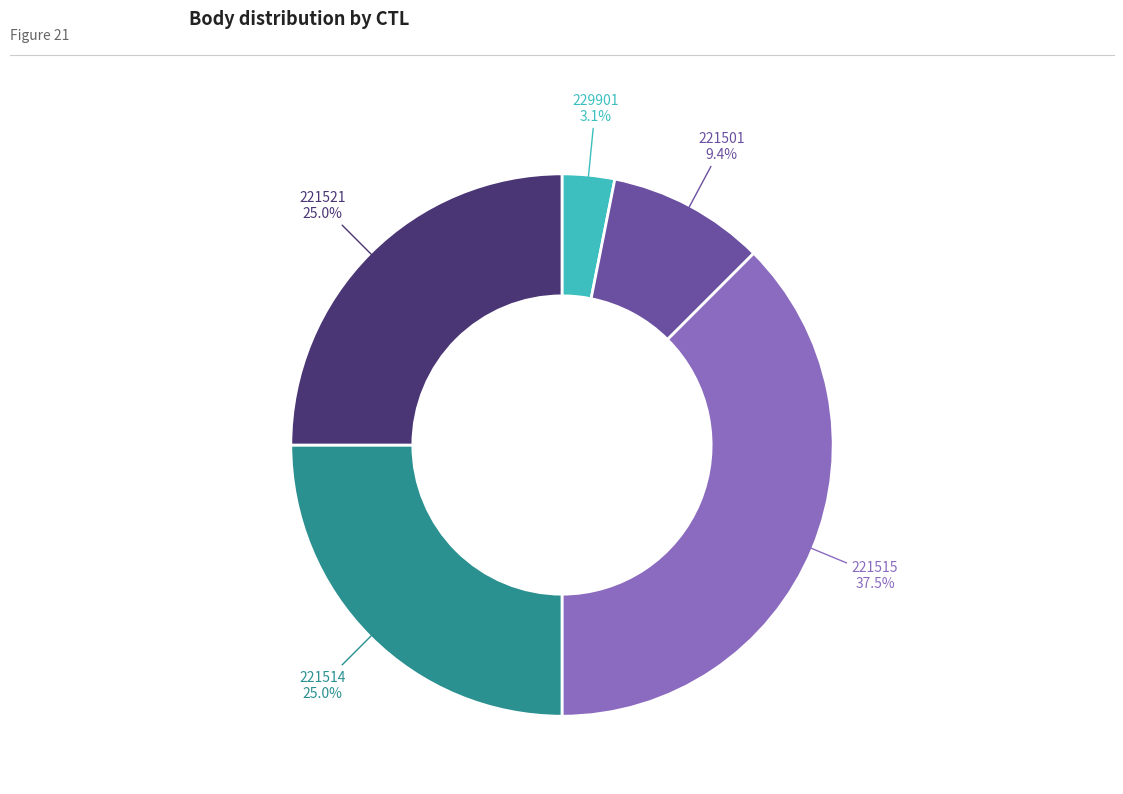

To the nearest percent, what is the difference between the 221501 and 221515 slice percentages?

28%